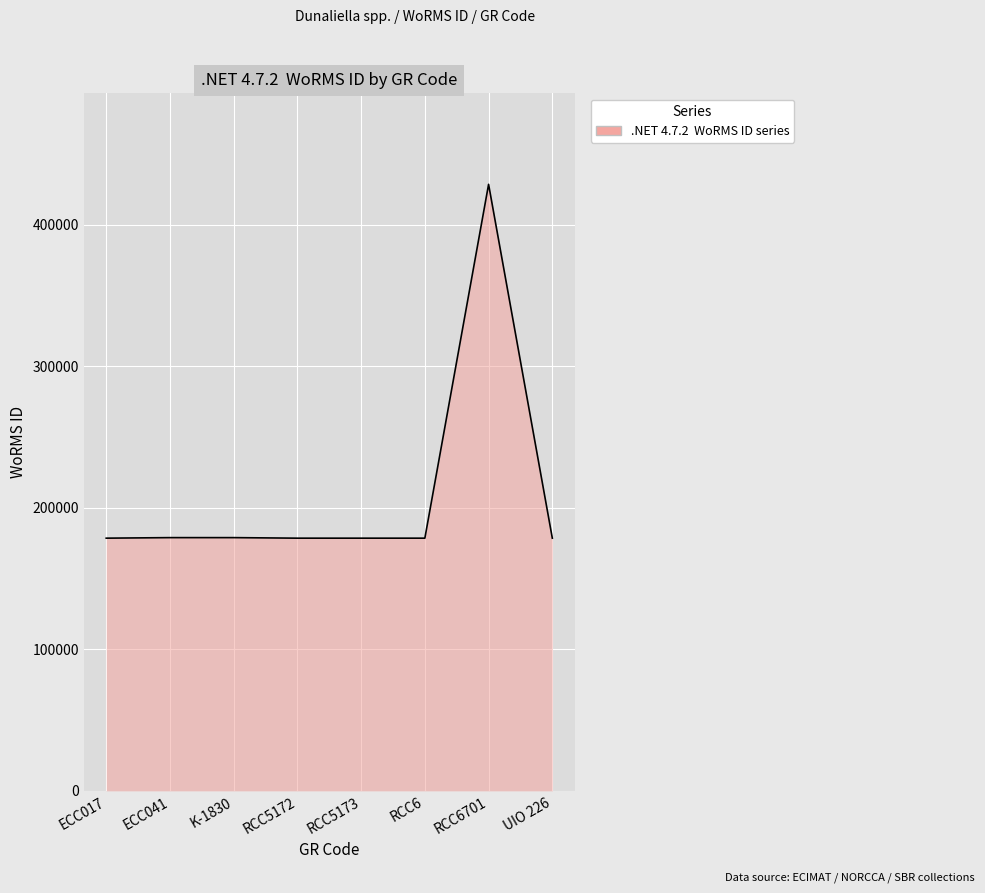

Count the number of data series in this chart.

1